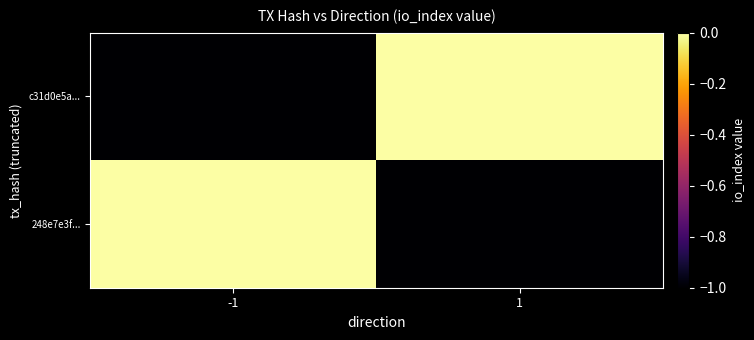

Which series has the largest total across all categories?

248e7e3f...